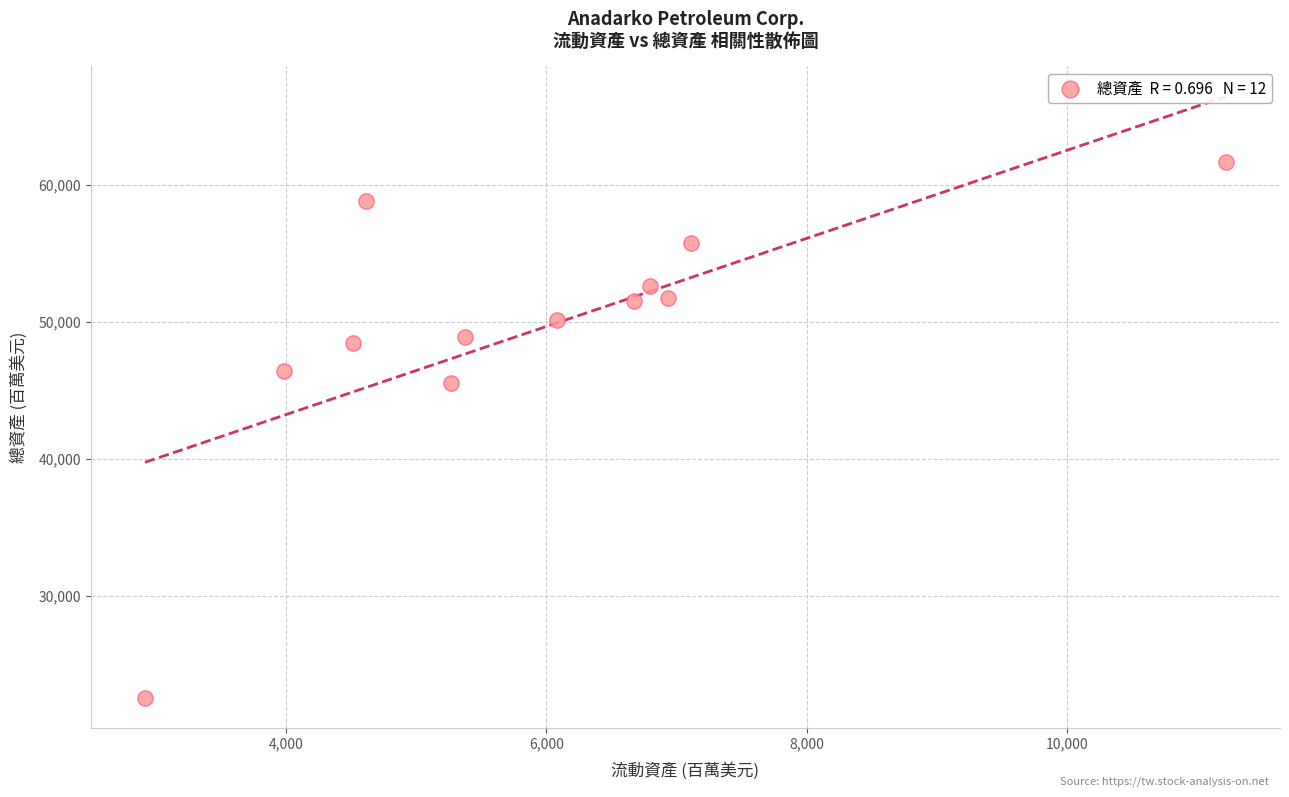

What Y value in the scatter plot is closest to 42138?

45564